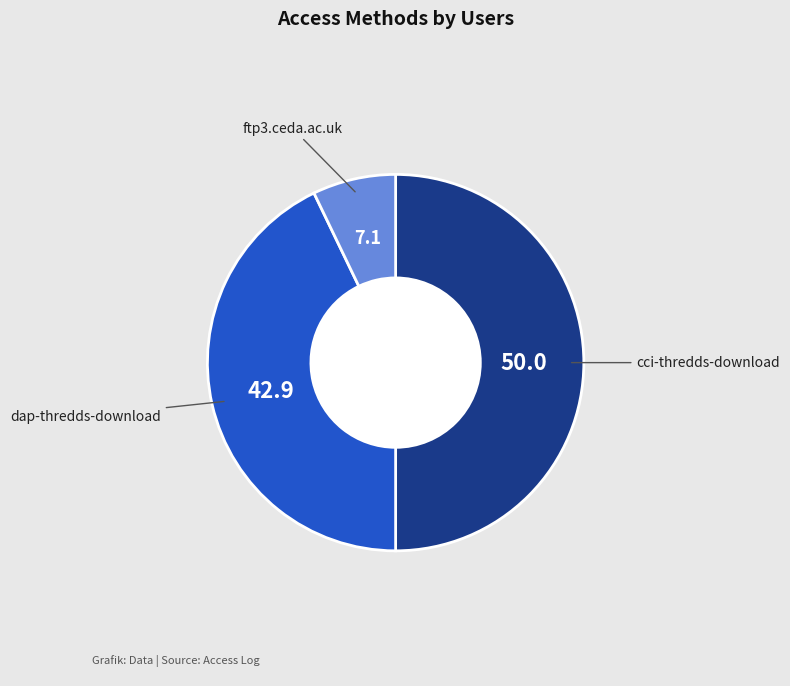

The ftp3.ceda.ac.uk slice represents 14% of the pie. True or false?

False